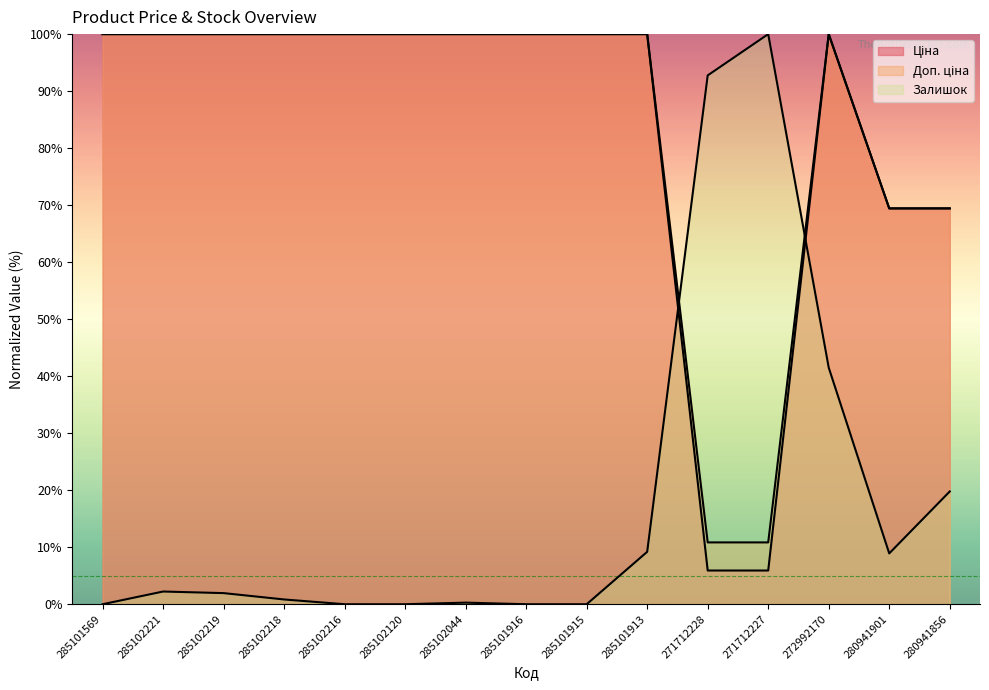

What is the total value across all series at 285101916?

200.0